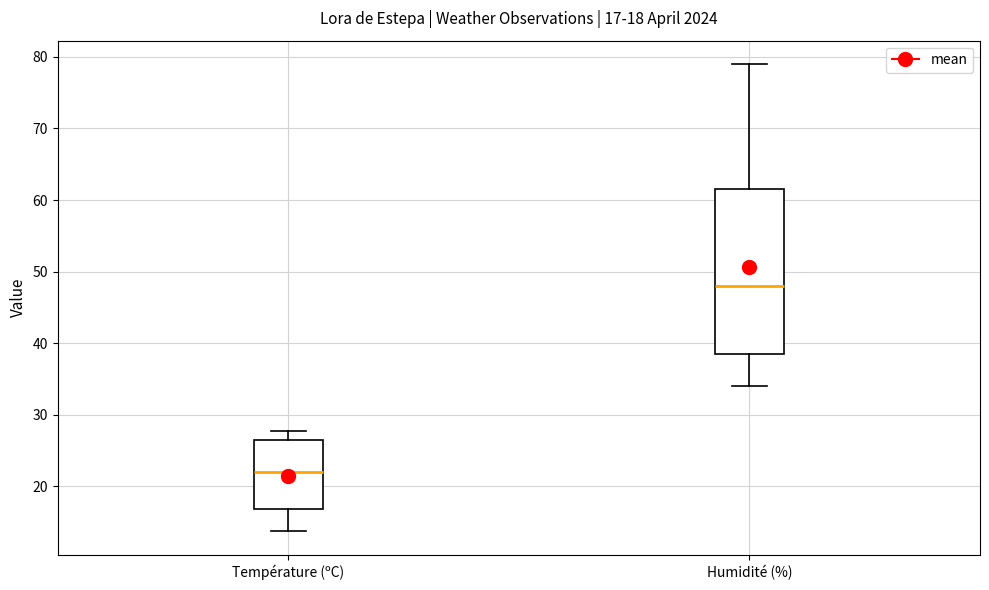

Which box has the highest median line?

Humidité (%)